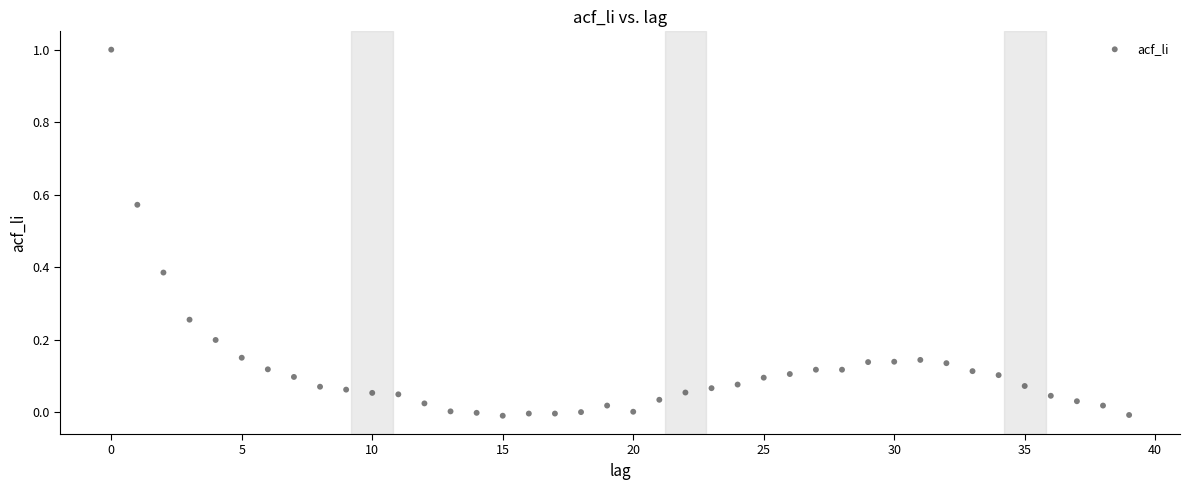

What is the range of Y values (max minus min)?

1.0